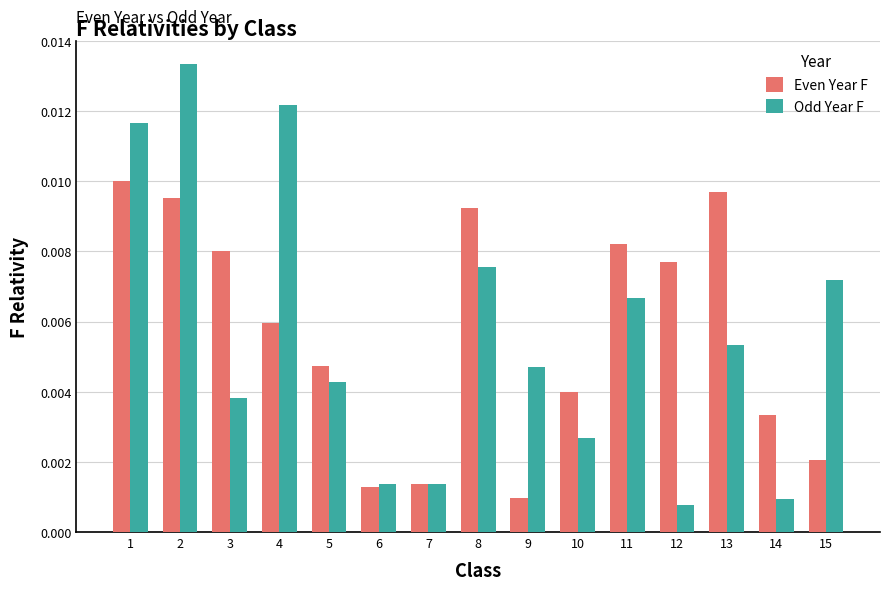

Which series has the largest total across all categories?

Even Year F